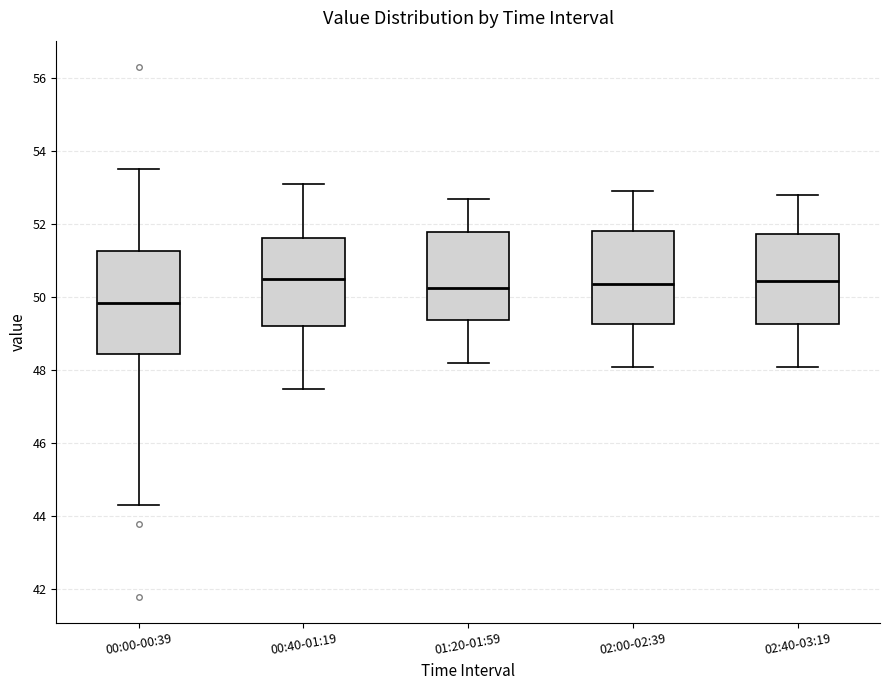

Where does the median line of the box for 00:40-01:19 sit on the y-axis? The values are not printed on the chart, so give them approximately, as read against the axis.

50.6